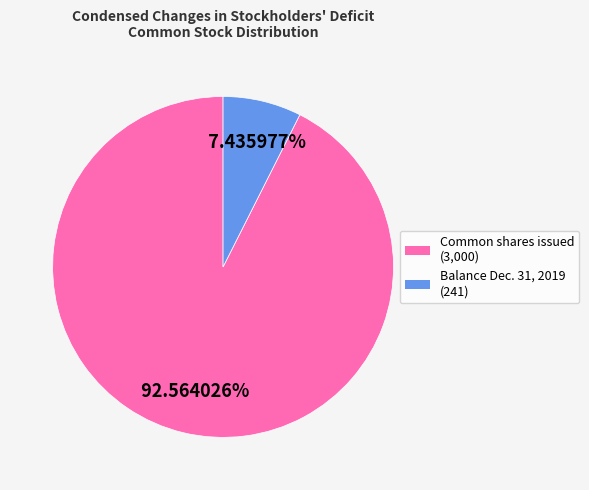

What is the largest slice in the pie chart?

Common shares issued (3,000)